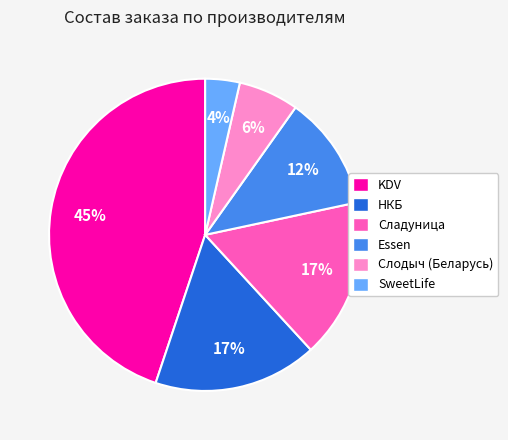

Is there a majority slice in this chart?

No